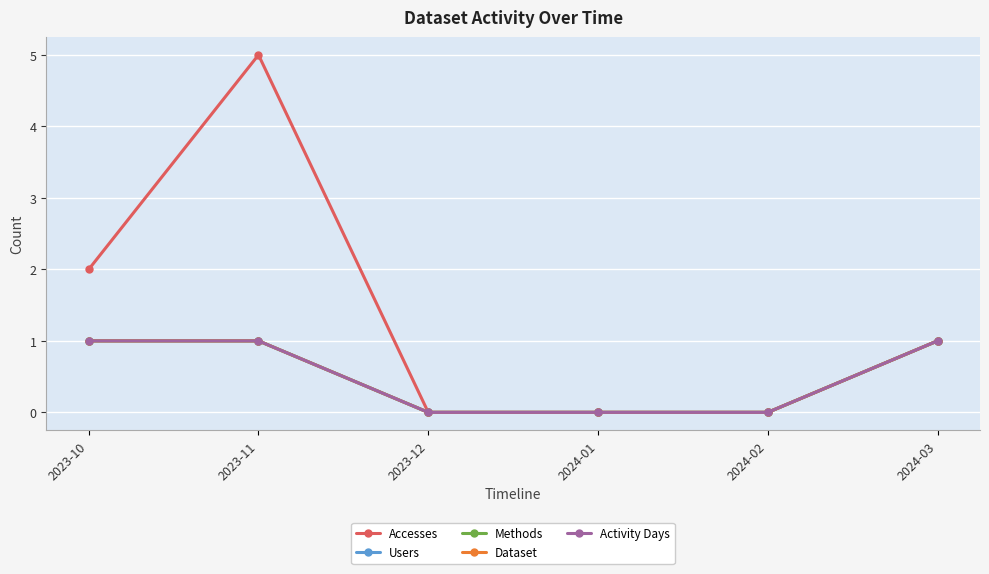

Does the chart display data point markers on the line(s)?

Yes